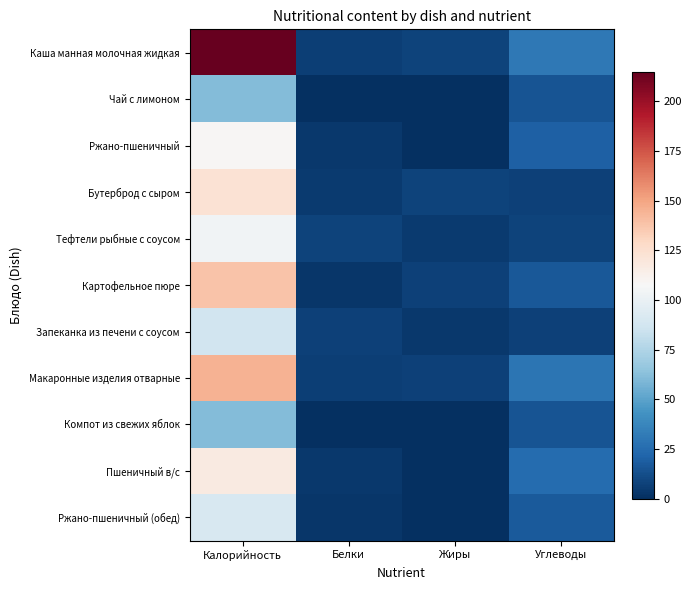

Which label corresponds to the smallest value in the chart?

Белки